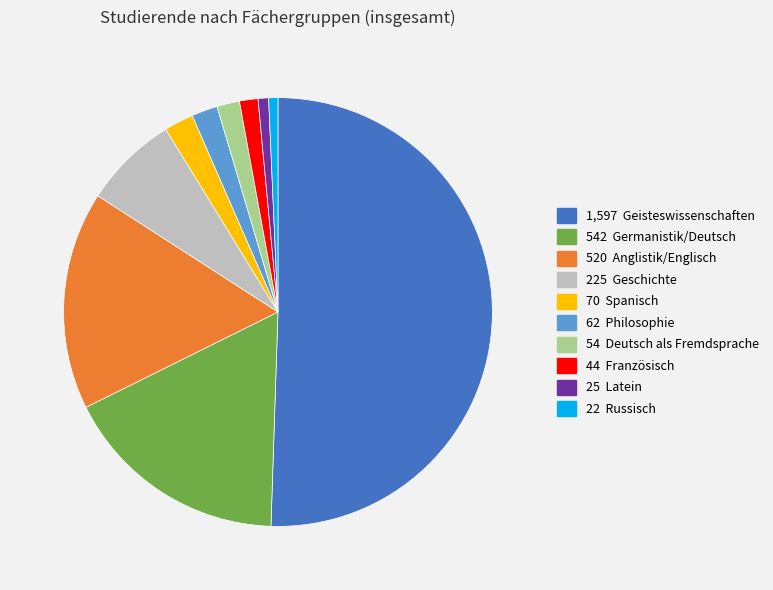

What is the majority slice?

Geisteswissenschaften